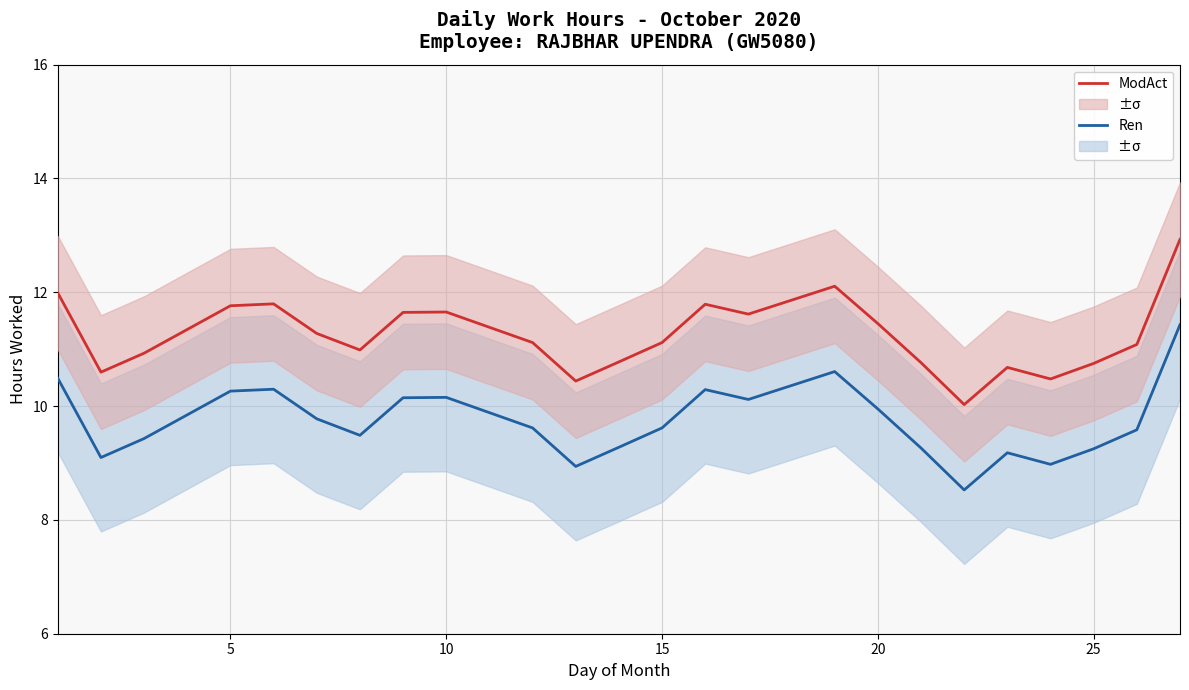

Rank the series by their maximum value, from lowest to highest.

Ren, ModAct